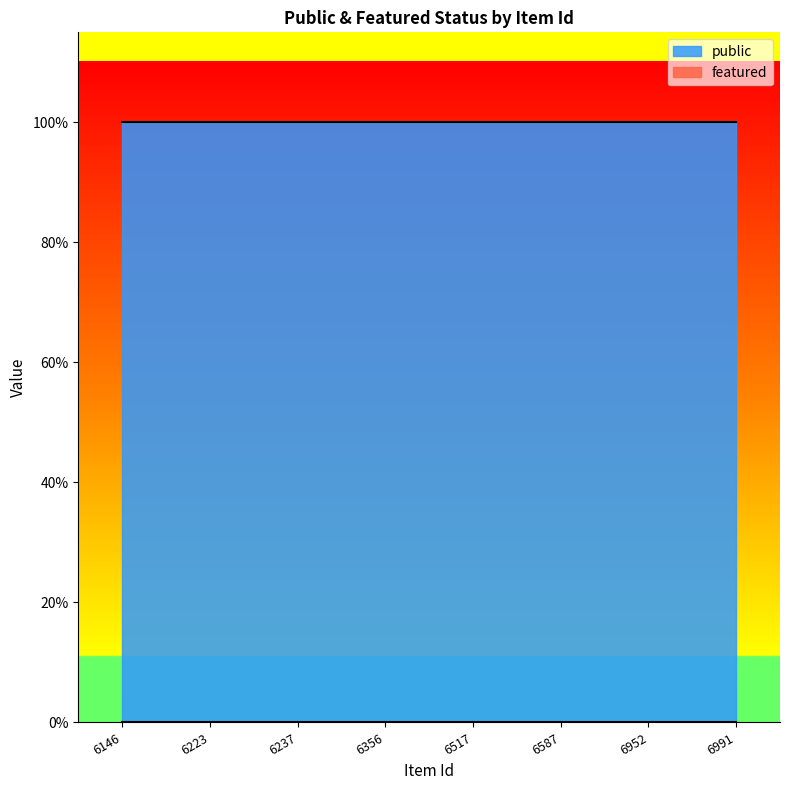

What are all the series names shown in the legend?

public, featured